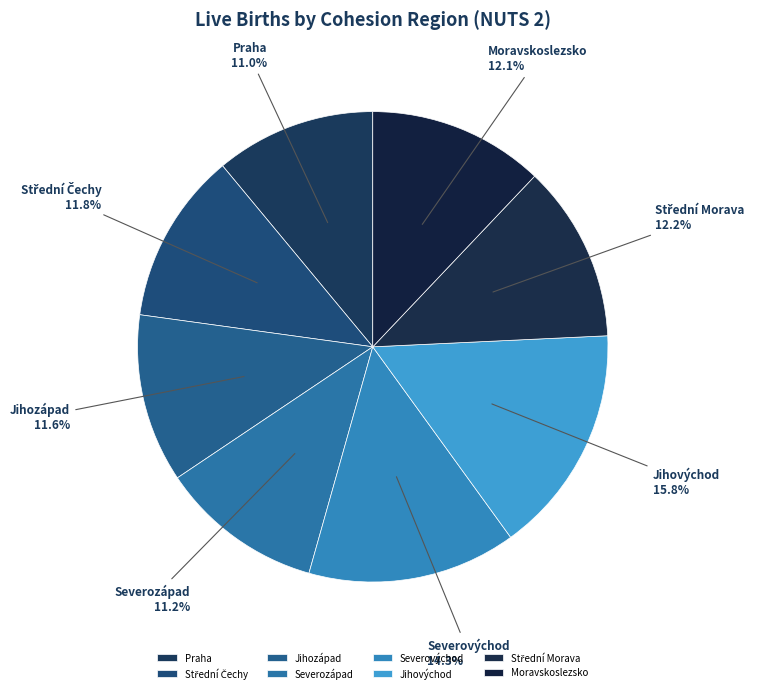

To the nearest percent, what is the average slice percentage?

12%